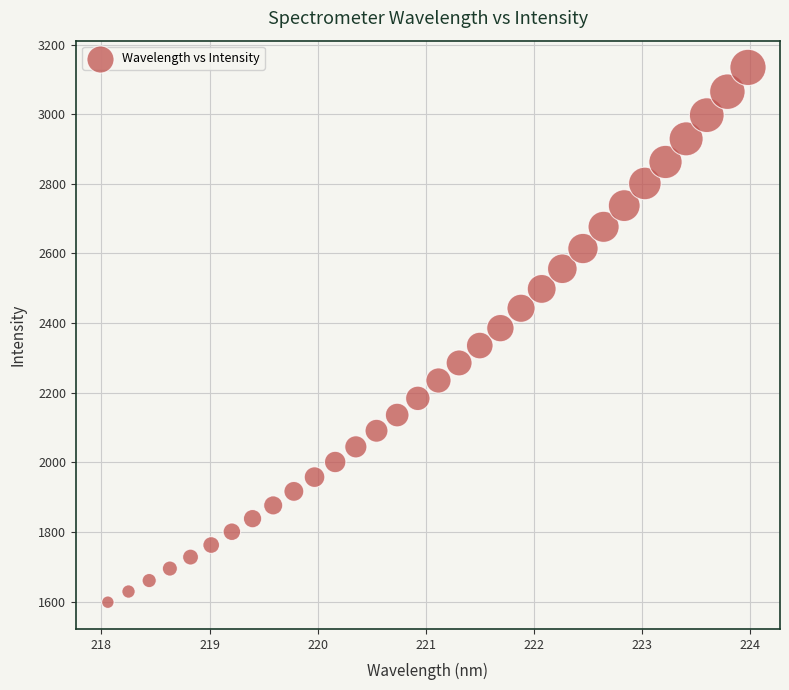

What is the range of Y values (max minus min)?

1536.3